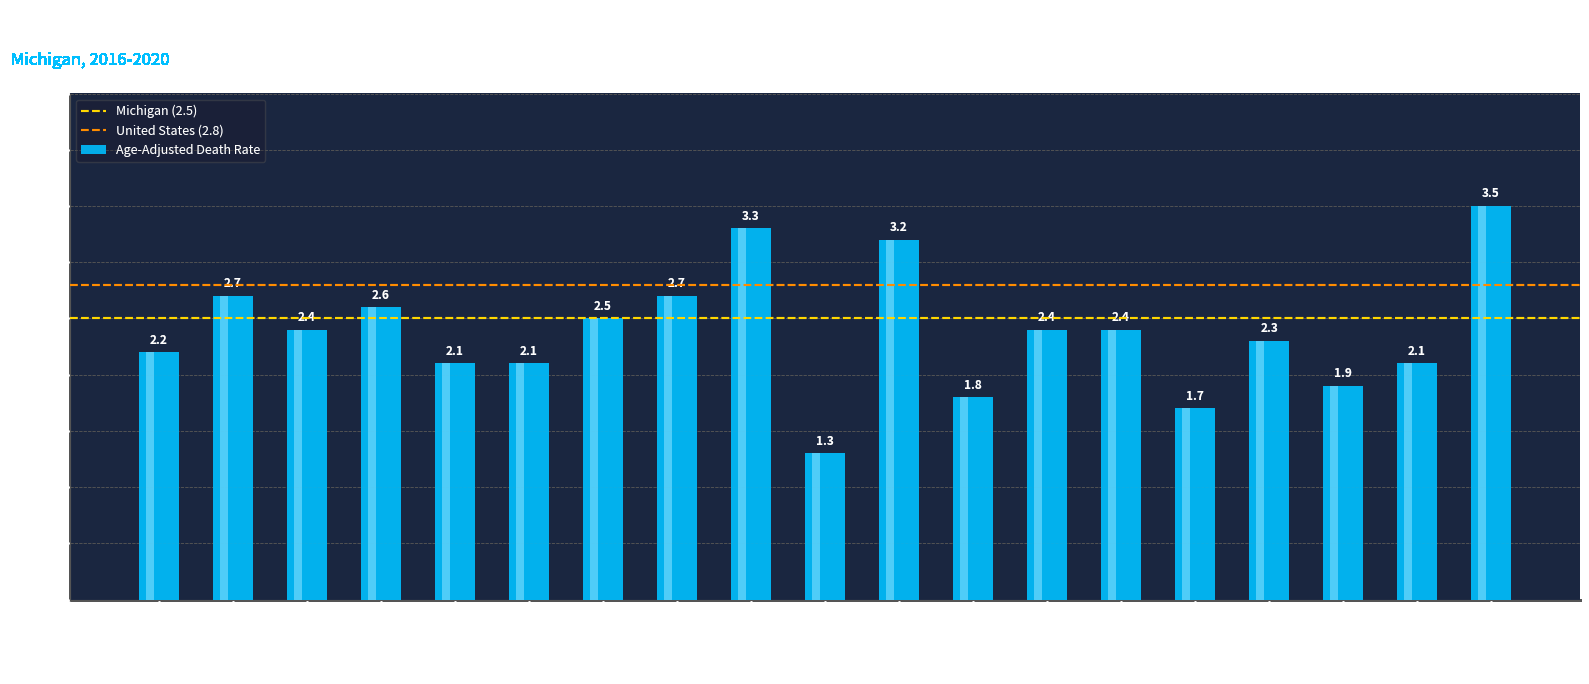

Reading left to right, transcribe all the data shown in this chart.

2.2	2.7	2.4	2.6	2.1	2.1	2.5	2.7	3.3	1.3	3.2	1.8	2.4	2.4	1.7	2.3	1.9	2.1	3.5